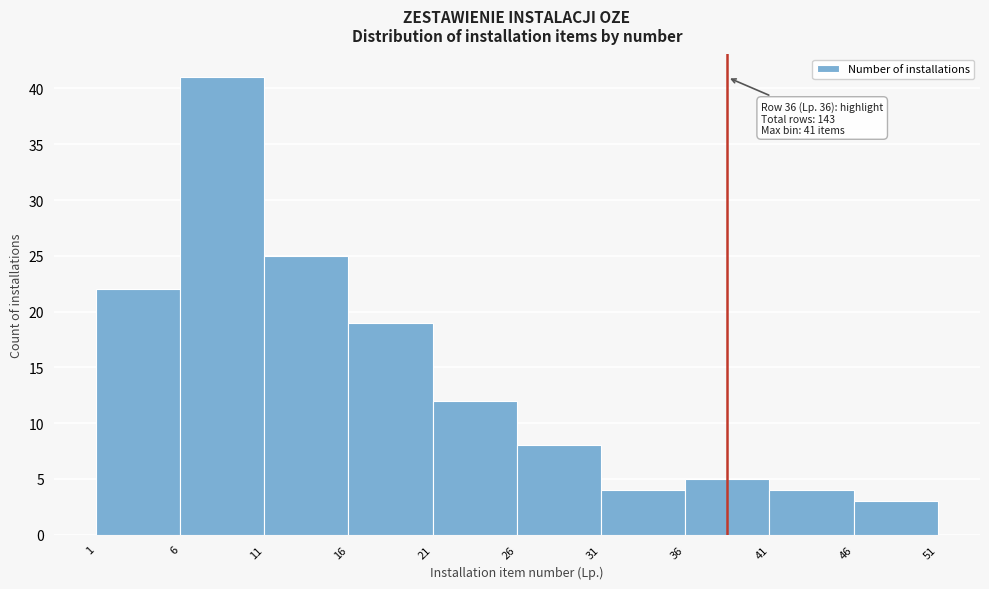

Which range on the x-axis has the tallest bar?

6 to 11